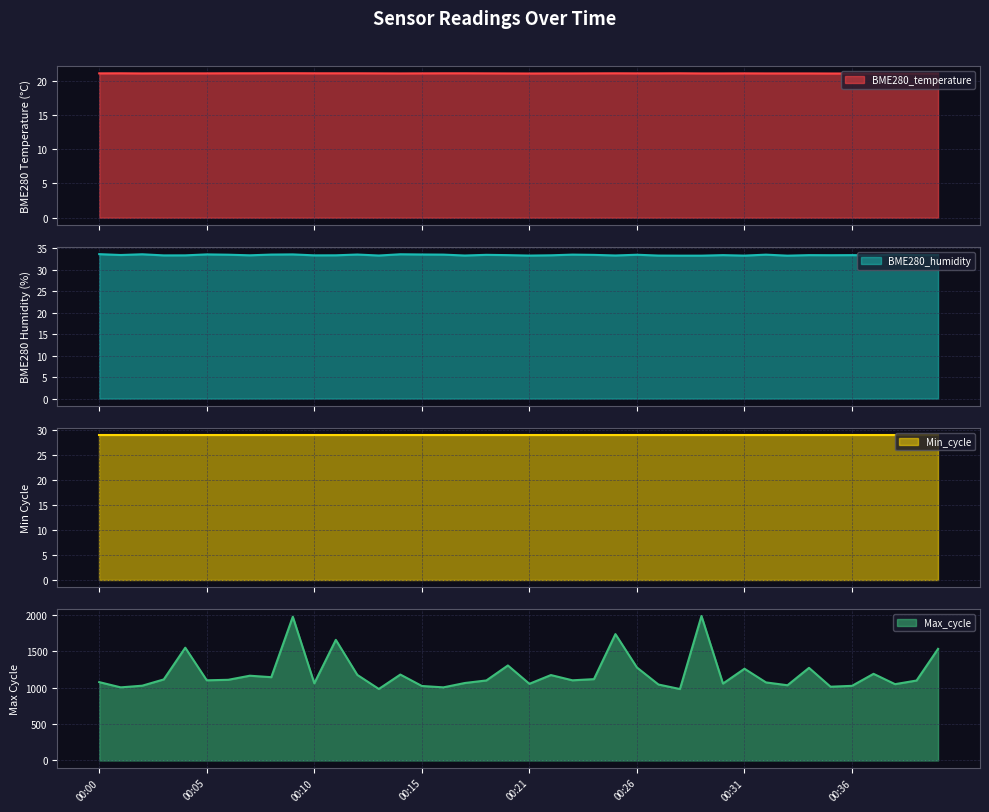

At which category is the sum across all series the highest?

00:29